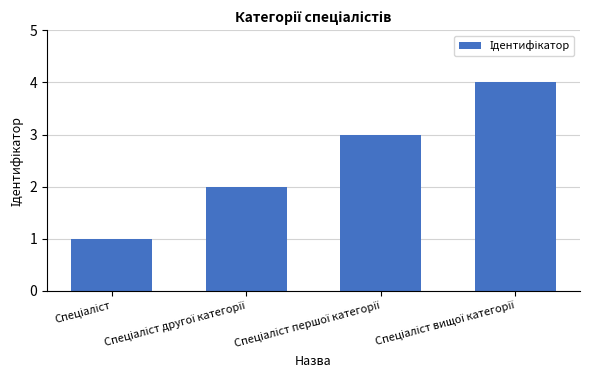

How many distinct data groups are displayed?

1